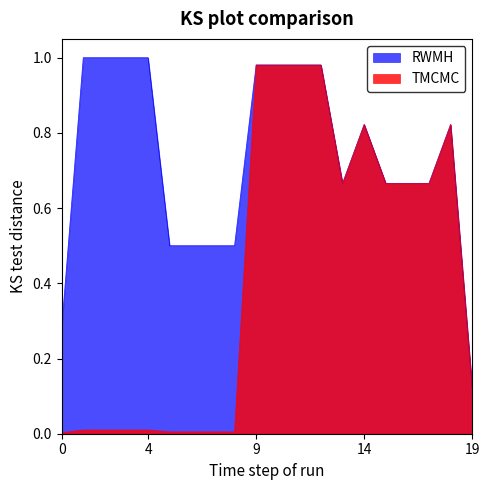

Which series has the widest spread of values?

TMCMC